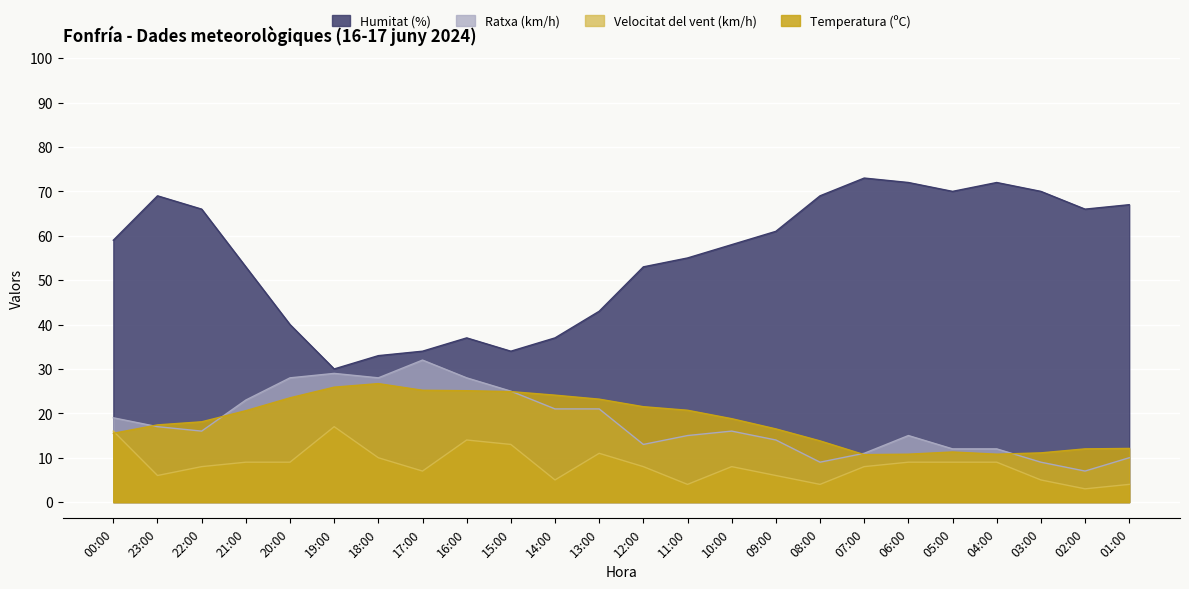

Reading left to right, transcribe all the data shown in this chart.

Temperatura (ºC): 15.5	17.4	18.1	20.6	23.5	25.9	26.7	25.2	25.1	24.9	24.1	23.2	21.5	20.7	18.8	16.5	13.8	10.7	10.8	11.3	10.8	11.1	12.0	12.1
Velocitat del vent (km/h): 16.0	6.0	8.0	9.0	9.0	17.0	10.0	7.0	14.0	13.0	5.0	11.0	8.0	4.0	8.0	6.0	4.0	8.0	9.0	9.0	9.0	5.0	3.0	4.0
Ratxa (km/h): 19.0	17.0	16.0	23.0	28.0	29.0	28.0	32.0	28.0	25.0	21.0	21.0	13.0	15.0	16.0	14.0	9.0	11.0	15.0	12.0	12.0	9.0	7.0	10.0
Humitat (%): 59.0	69.0	66.0	53.0	40.0	30.0	33.0	34.0	37.0	34.0	37.0	43.0	53.0	55.0	58.0	61.0	69.0	73.0	72.0	70.0	72.0	70.0	66.0	67.0